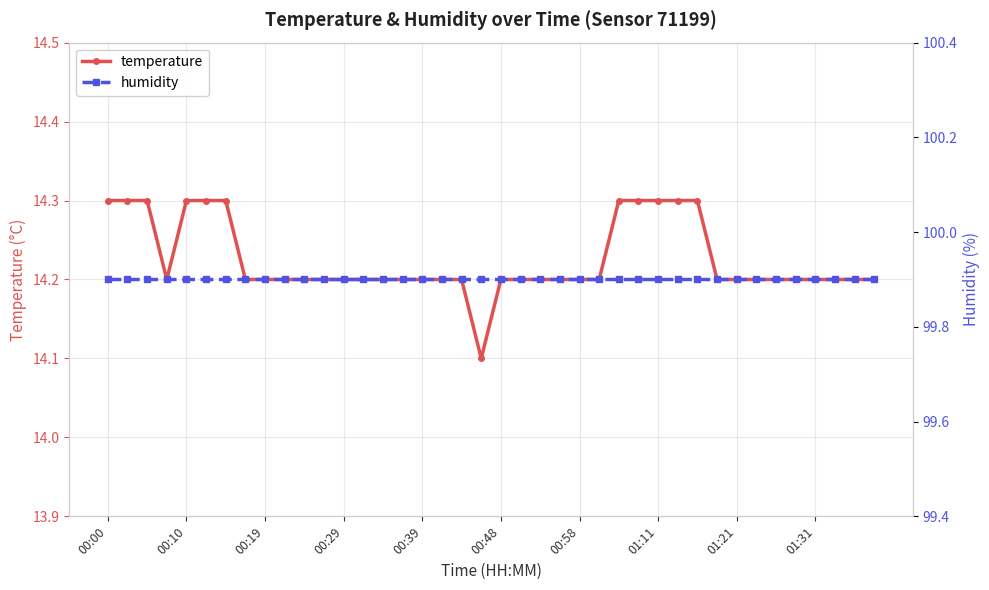

Which category has the lowest value in the temperature series?

19